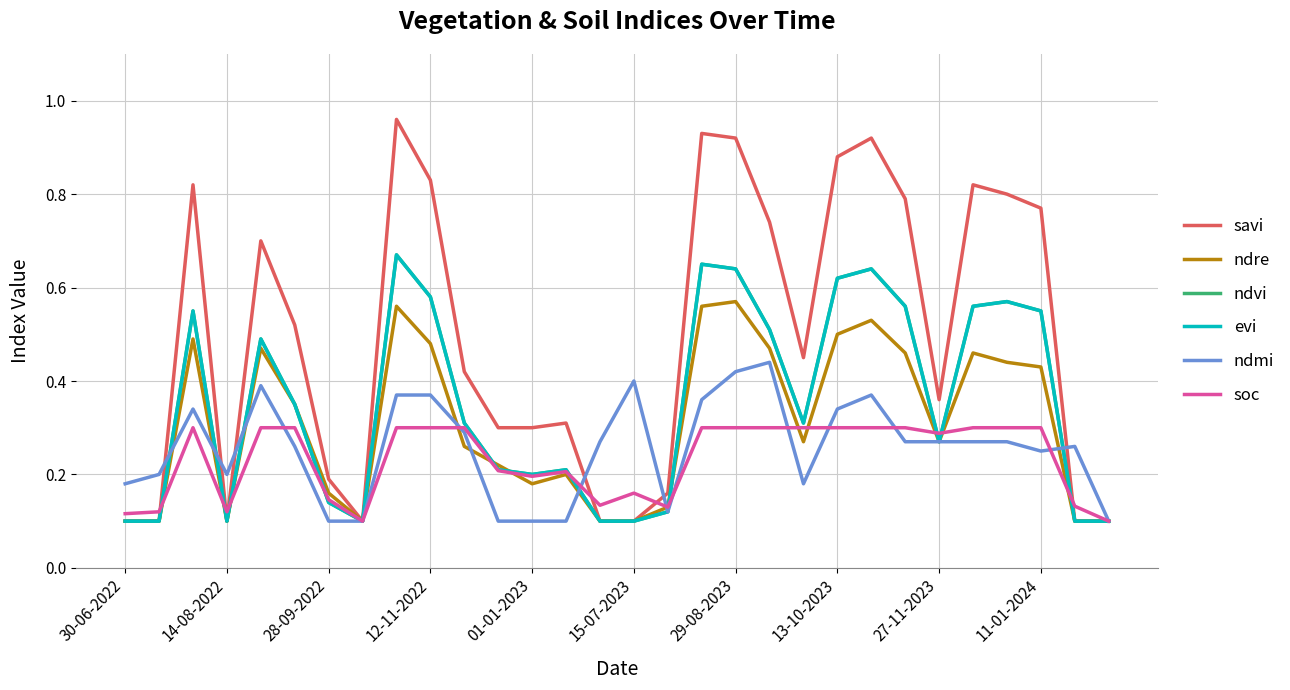

True or false: ndvi and ndmi cross at least once.

True